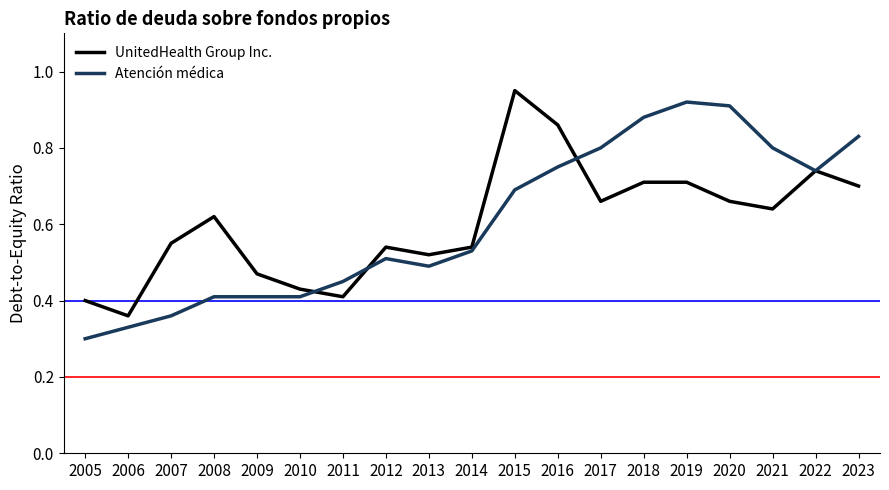

The UnitedHealth Group Inc. series shows 0.1 at 2006. True or false?

False